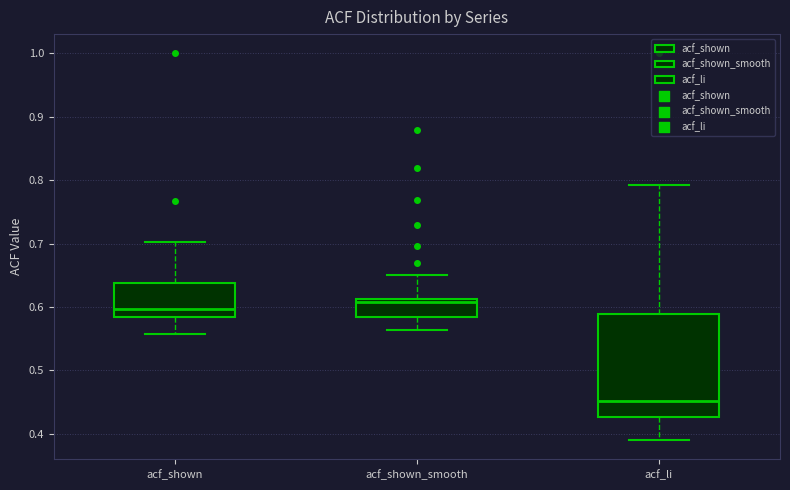

Where does the lower whisker of the box for acf_shown_smooth end on the y-axis? The values are not printed on the chart, so give them approximately, as read against the axis.

0.56